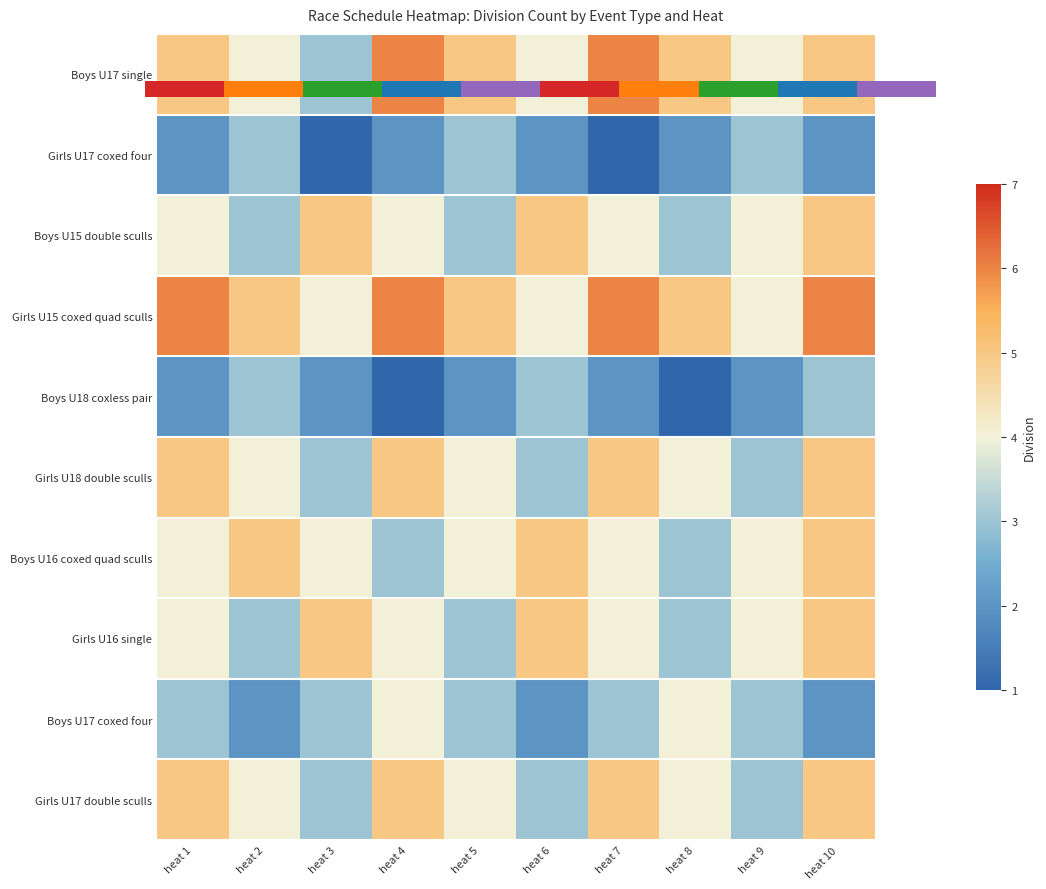

Which series has the largest total across all categories?

Girls U15 coxed quad sculls